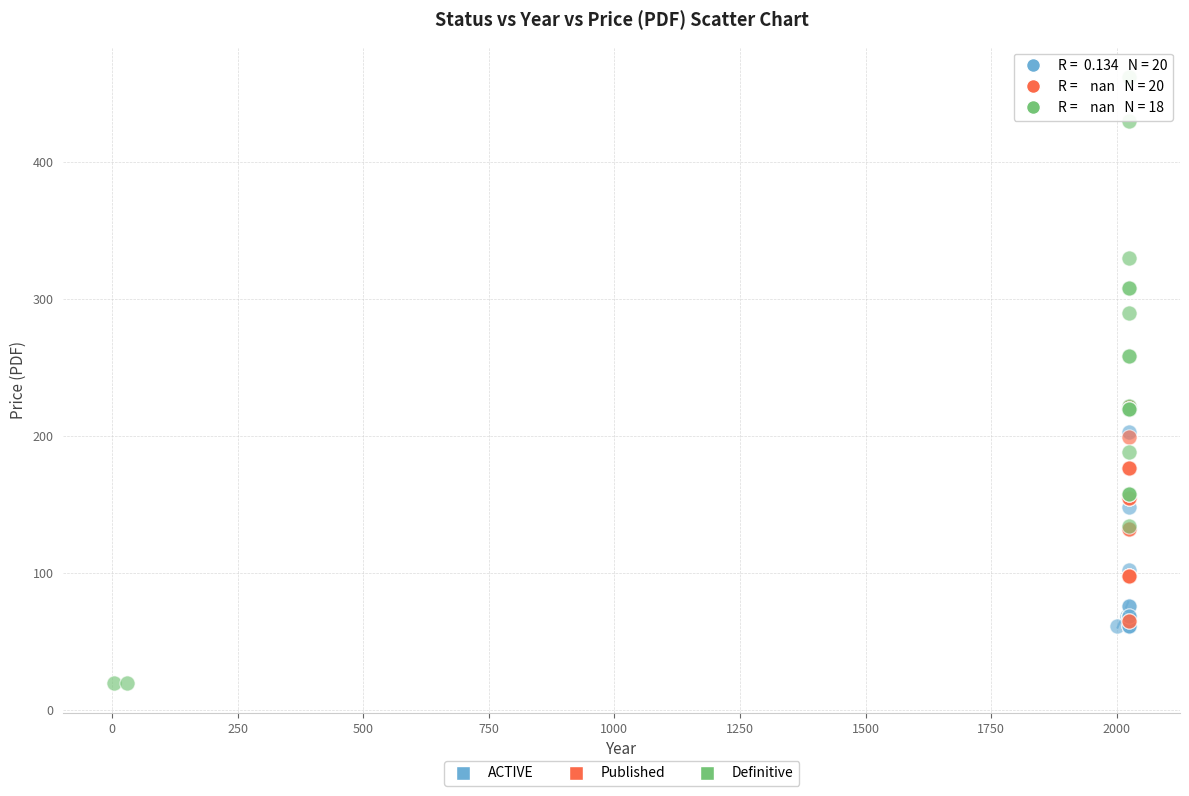

Which series reaches the minimum Y coordinate?

Definitive